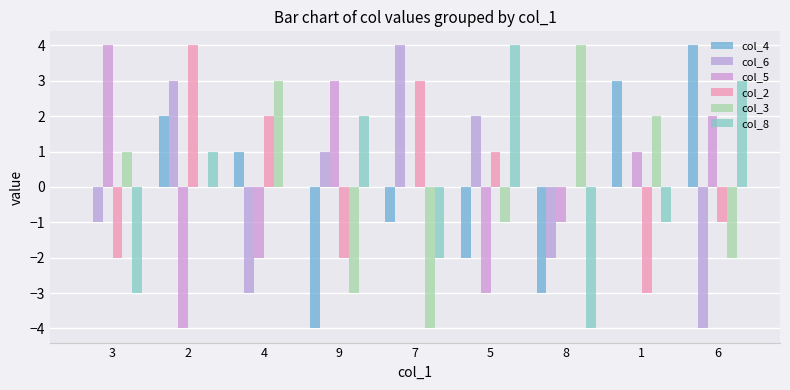

At which label does col_8 first exceed 0?

2